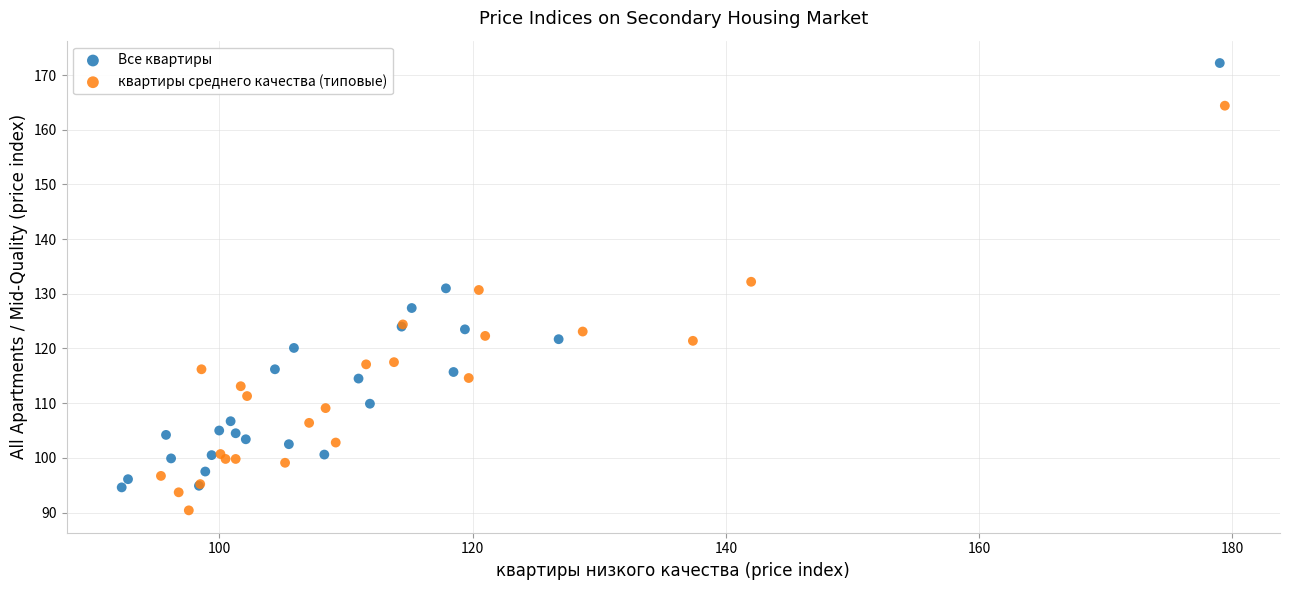

Which series contains the highest Y value?

Все квартиры